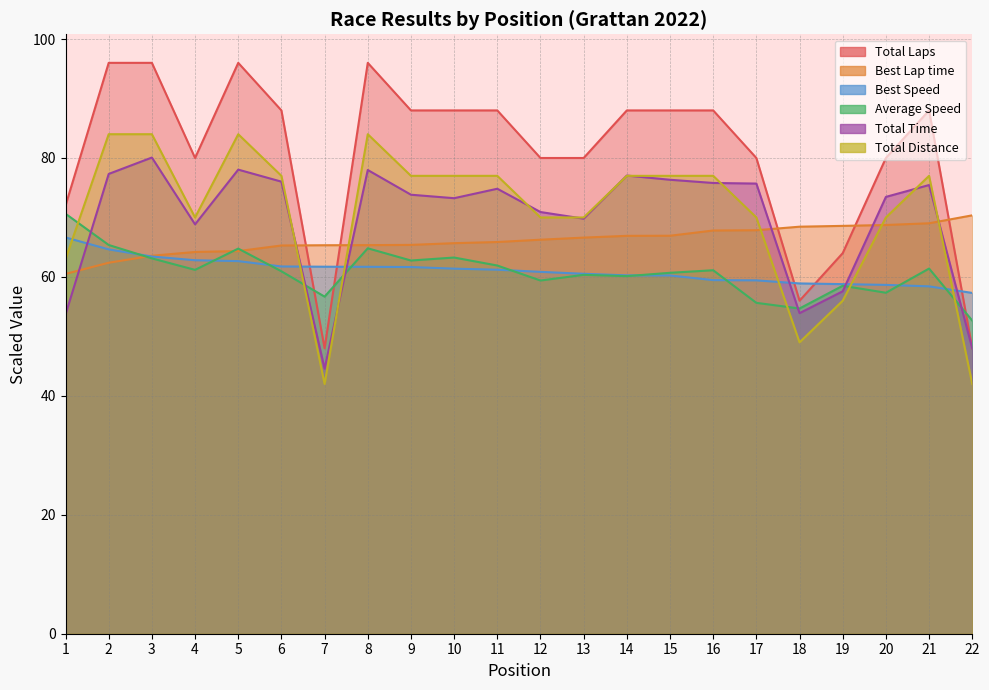

True or false: Total Time has more than 1 interior local peaks.

True